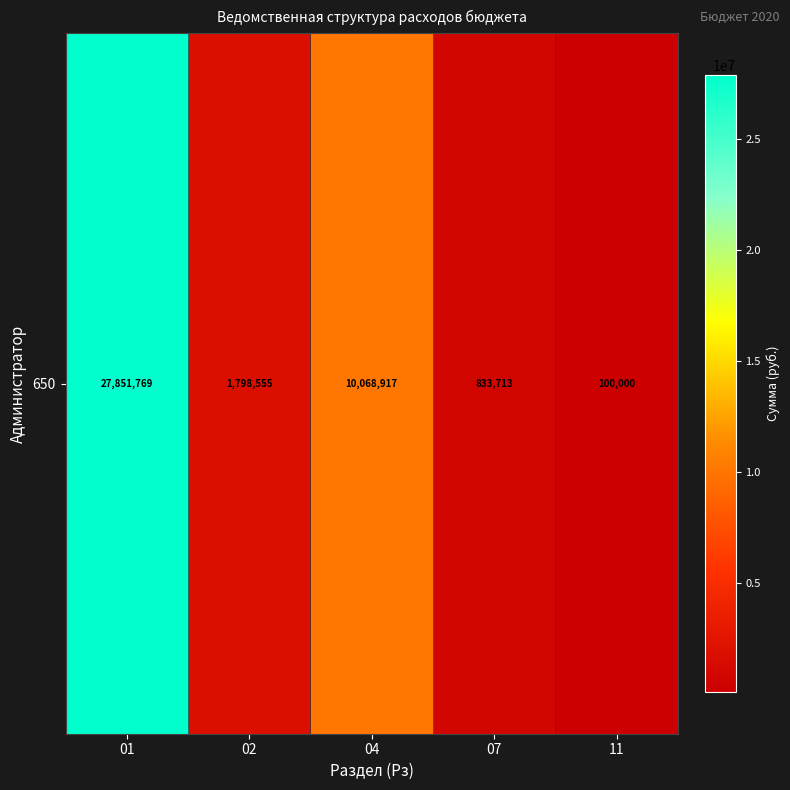

What is the ratio of the value at 01 to the value at 02?

15.5